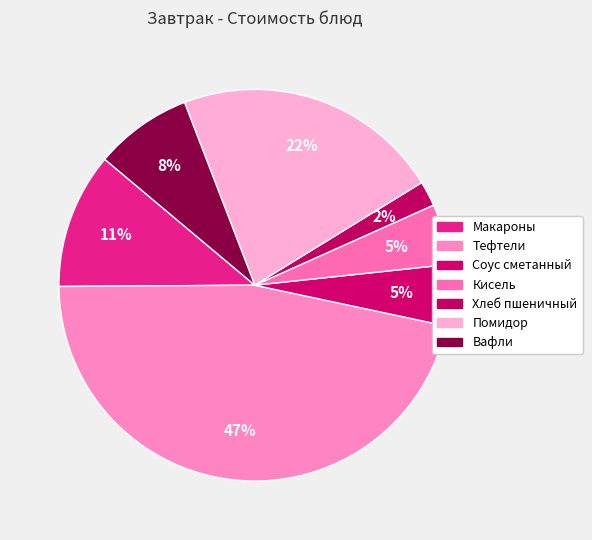

Rank the categories by value from lowest to highest.

Хлеб пшеничный, Кисель, Соус сметанный, Вафли, Макароны, Помидор, Тефтели